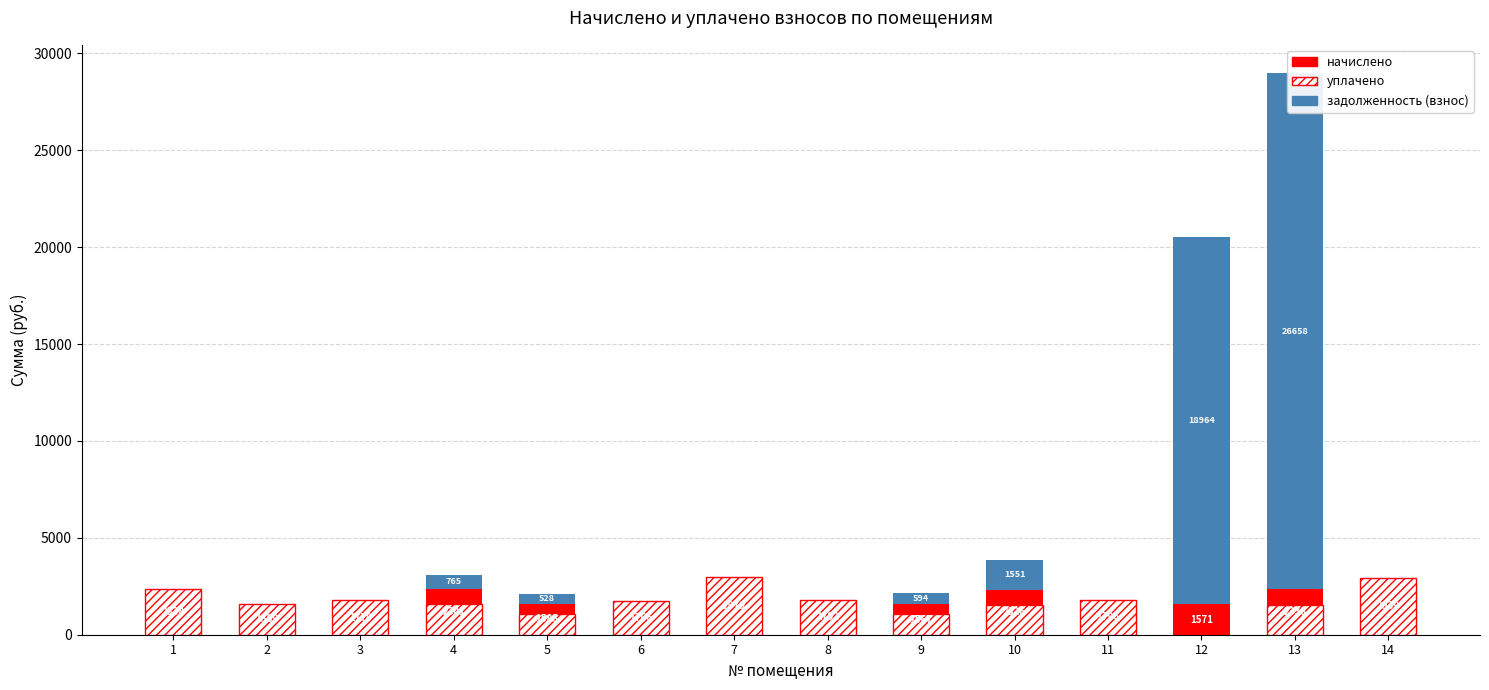

List the series in order of their peak value, lowest first.

начислено, уплачено, задолженность (взнос)